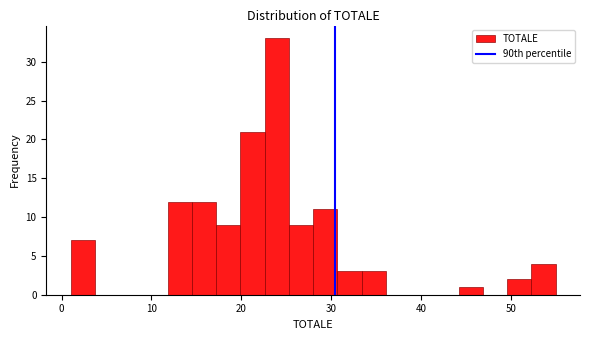

Read against the x-axis, roughly where is the centre of the tallest bar?

24